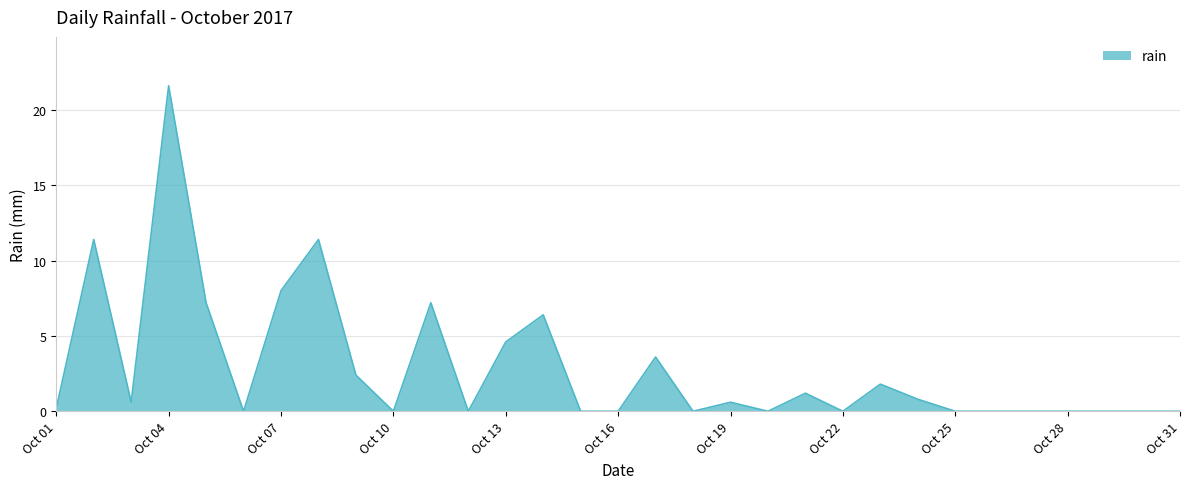

What is the greatest value displayed?

21.6